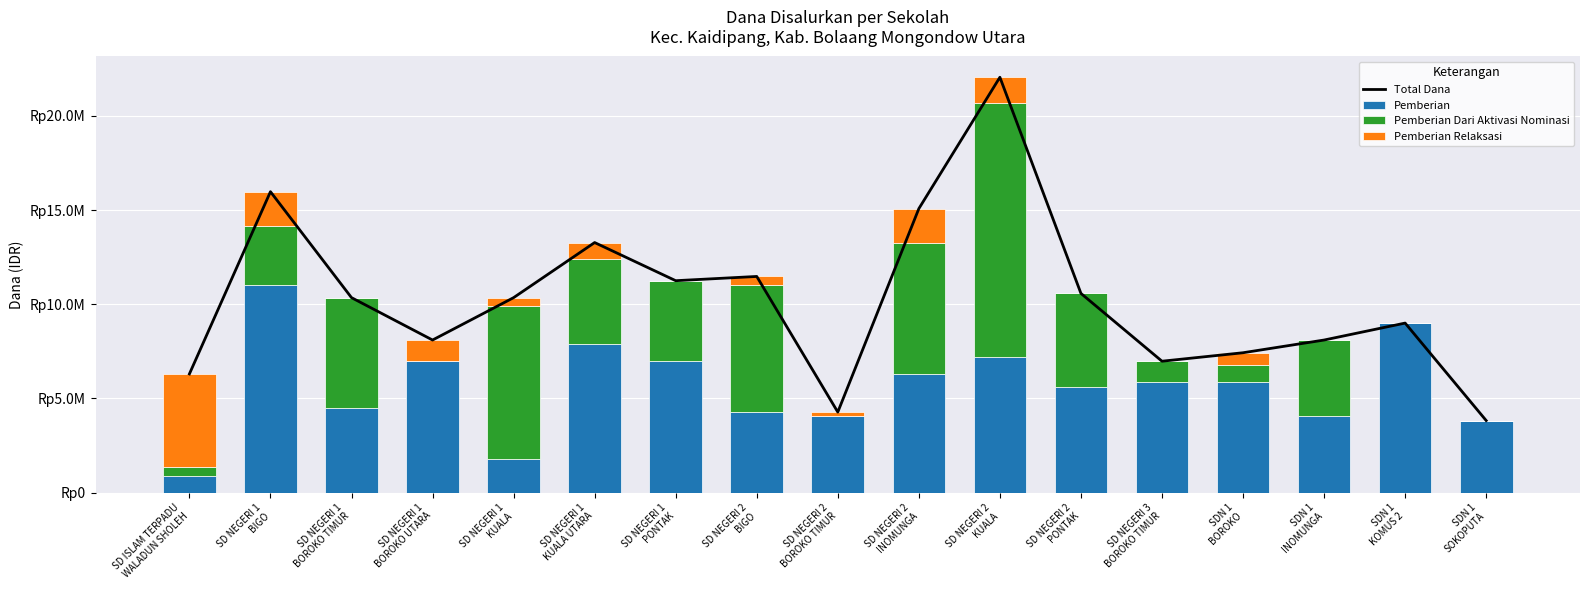

At which label does Pemberian first exceed 5850000?

SD NEGERI 1
BIGO